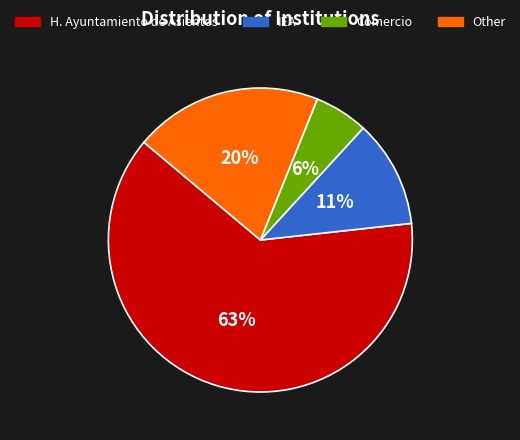

Do Comercio and IEA together represent more than half of the pie?

No